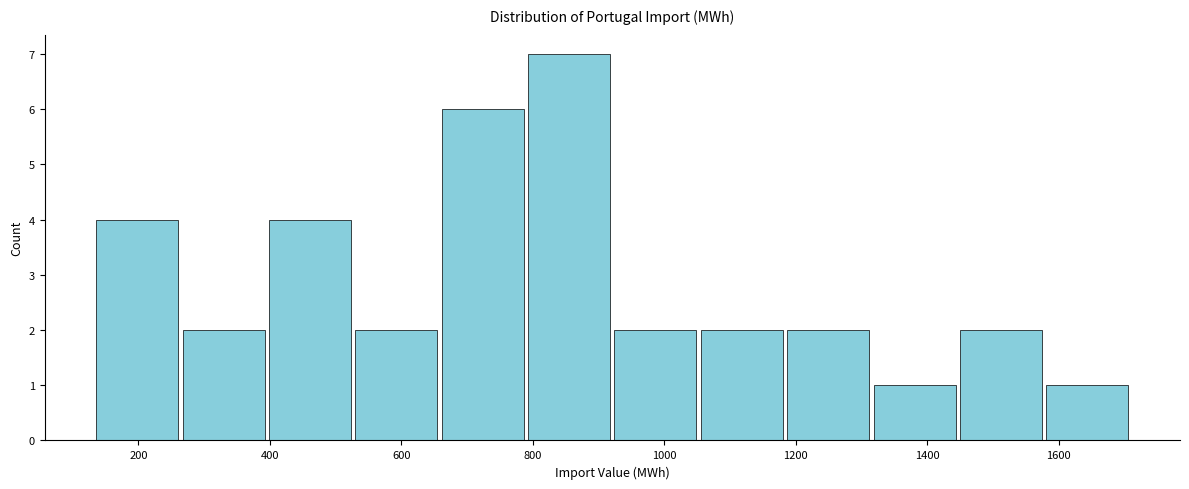

Over which range of the x-axis is the bar tallest?

780 to 920